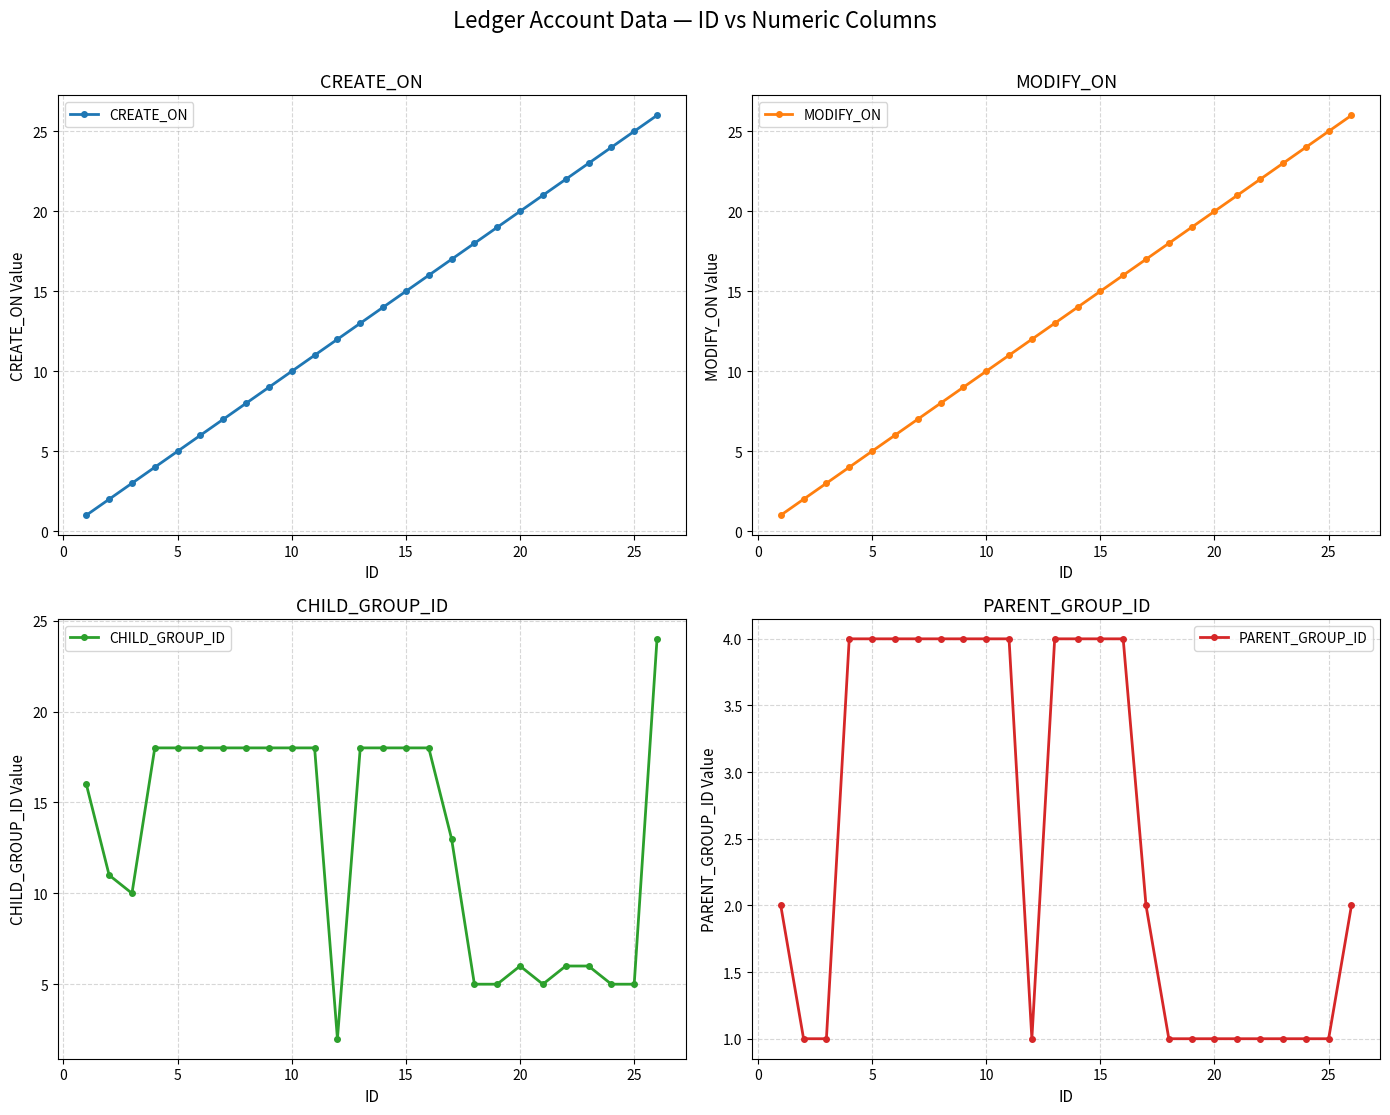

Reading left to right, transcribe all the data shown in this chart.

CREATE_ON: 1	2	3	4	5	6	7	8	9	10	11	12	13	14	15	16	17	18	19	20	21	22	23	24	25	26
MODIFY_ON: 1	2	3	4	5	6	7	8	9	10	11	12	13	14	15	16	17	18	19	20	21	22	23	24	25	26
CHILD_GROUP_ID: 16	11	10	18	18	18	18	18	18	18	18	2	18	18	18	18	13	5	5	6	5	6	6	5	5	24
PARENT_GROUP_ID: 2	1	1	4	4	4	4	4	4	4	4	1	4	4	4	4	2	1	1	1	1	1	1	1	1	2